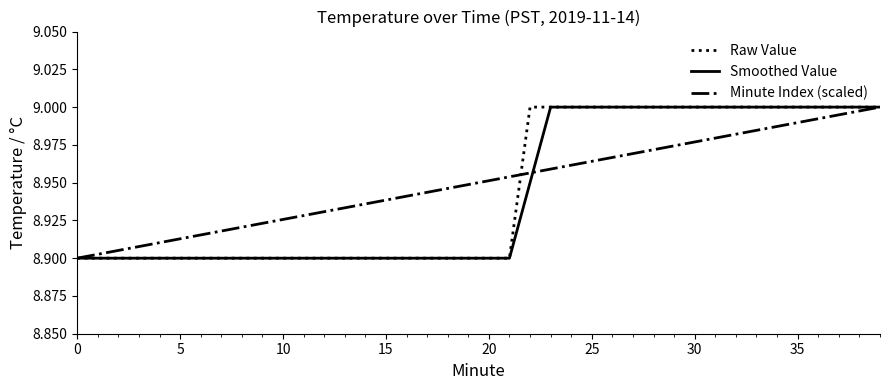

The value of Smoothed Value at 20 is 3.1. True or false?

False